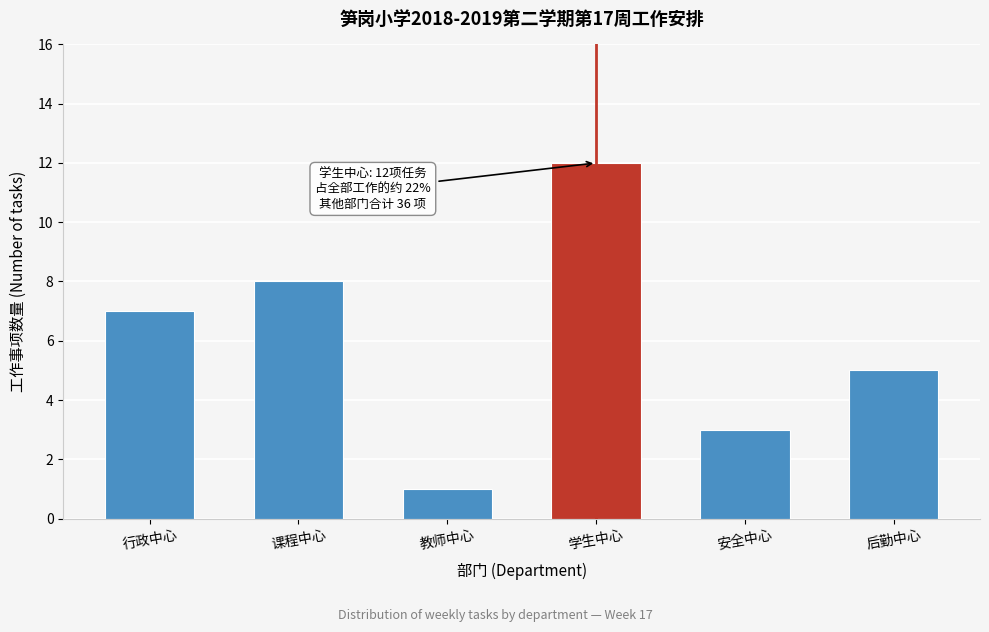

Reading left to right, extract all data points from this chart.

行政中心=7	课程中心=8	教师中心=1	学生中心=12	安全中心=3	后勤中心=5